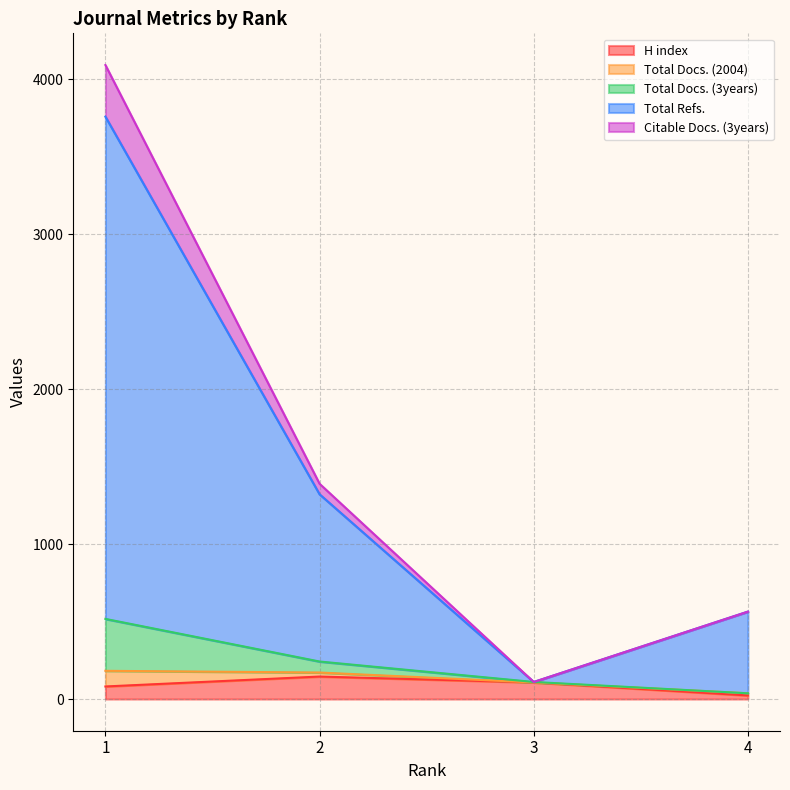

What is the maximum value for H index?

145